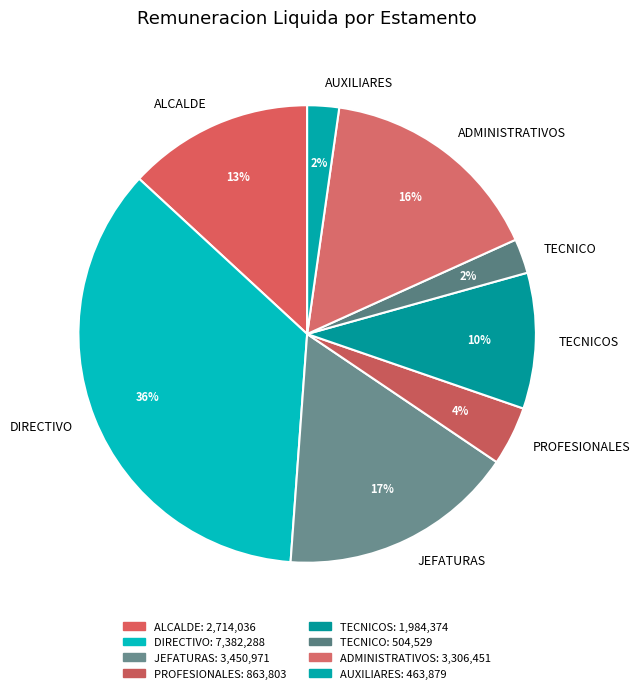

The ALCALDE slice represents 13% of the pie. True or false?

True